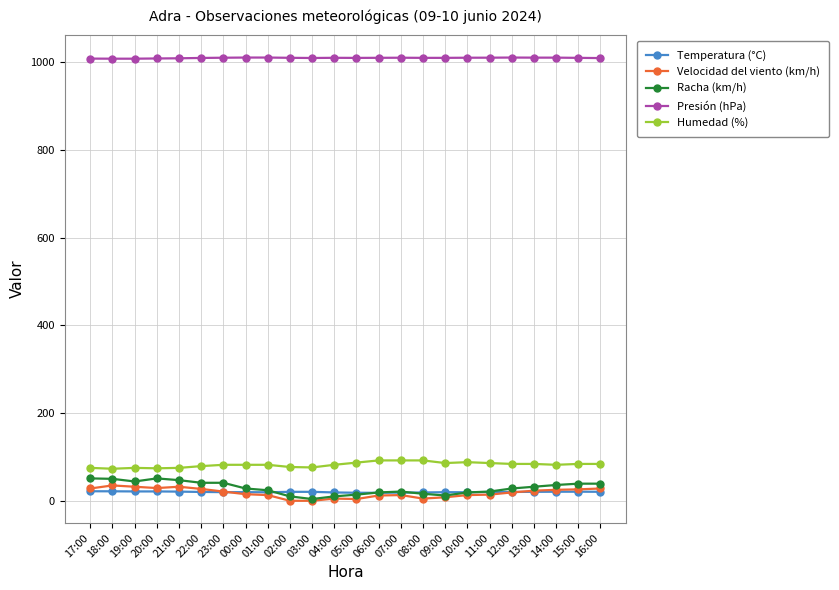

How many values in the Temperatura (°C) series are below 20?

10